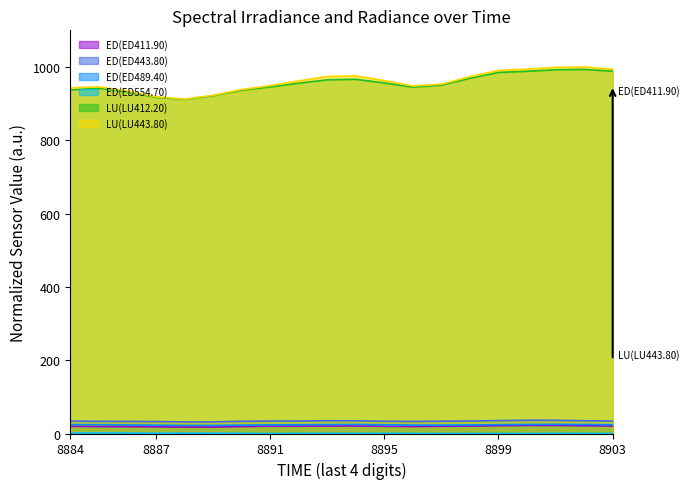

The value of LU(LU412.20) at 1351618885 is 941.9. True or false?

True